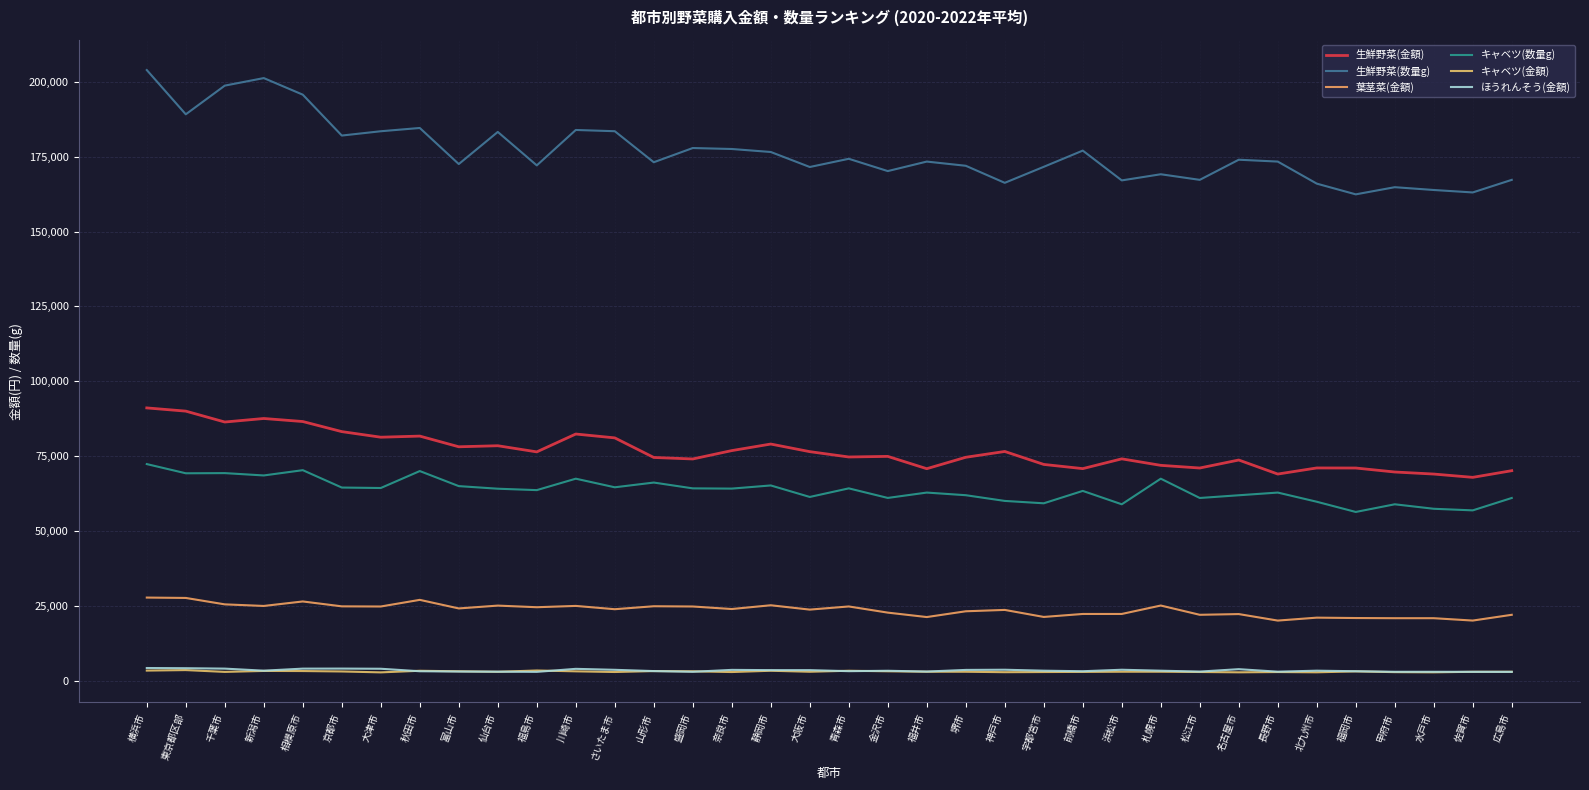

What is the difference between the maximum and minimum values in the 生鮮野菜(数量g) series?

41503